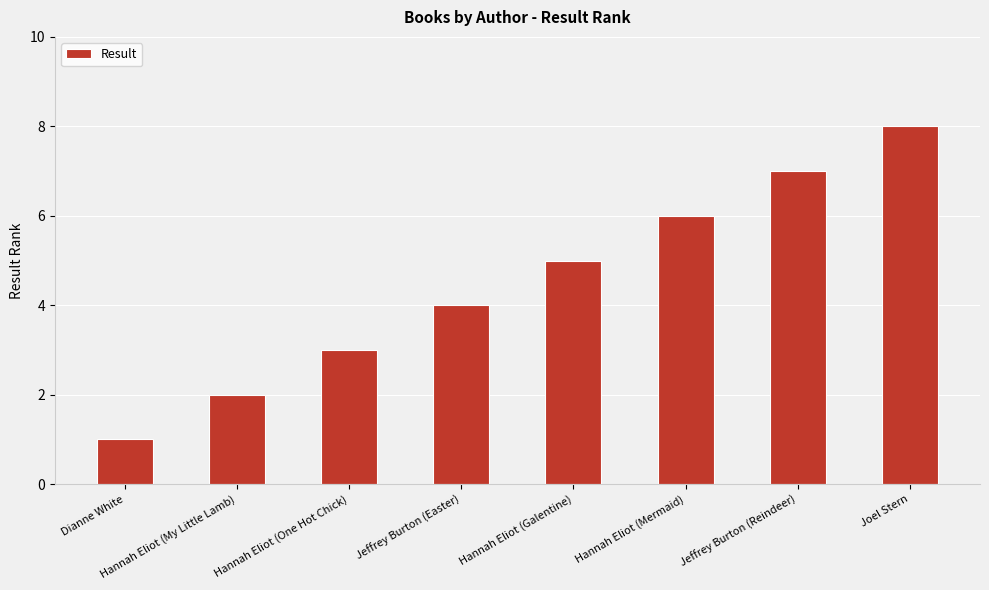

Reading left to right, list all the values displayed in this chart.

Dianne White=1	Hannah Eliot (My Little Lamb)=2	Hannah Eliot (One Hot Chick)=3	Jeffrey Burton (Easter)=4	Hannah Eliot (Galentine)=5	Hannah Eliot (Mermaid)=6	Jeffrey Burton (Reindeer)=7	Joel Stern=8